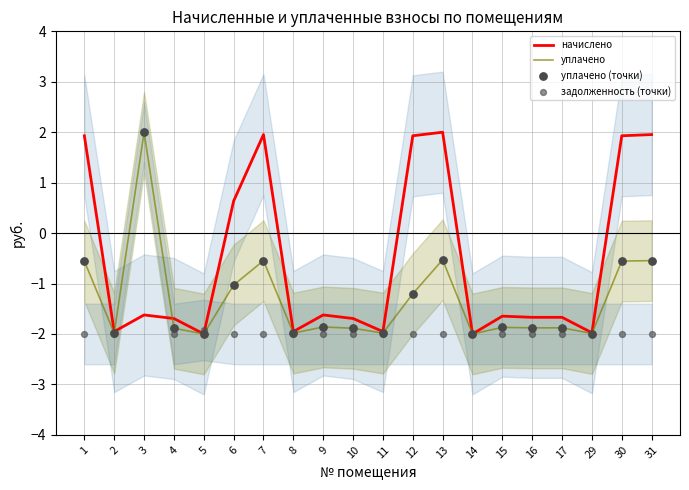

At how many categories does at least one series exceed 0?

8